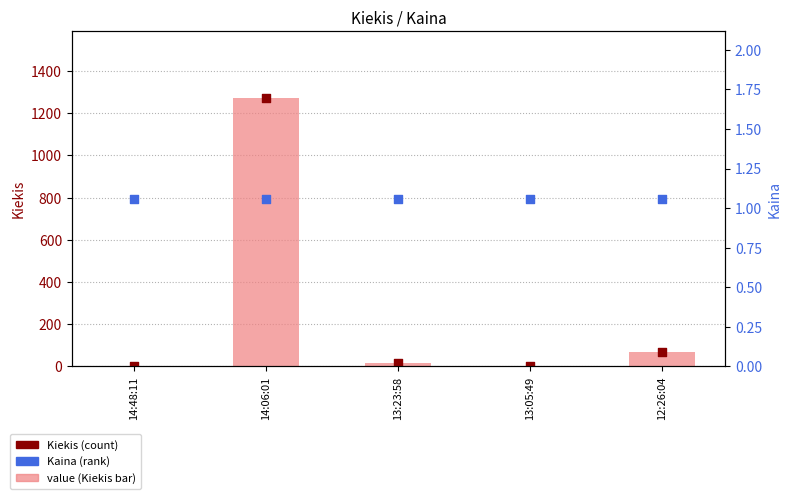

Which series has the largest Y range (max minus min)?

Kiekis (bar)